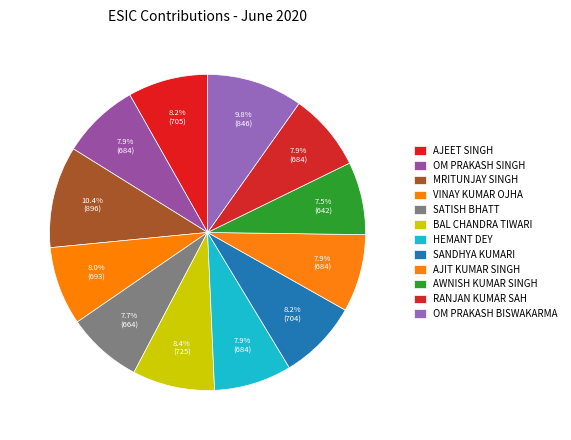

Is it true that OM PRAKASH BISWAKARMA is 1% of the pie?

False